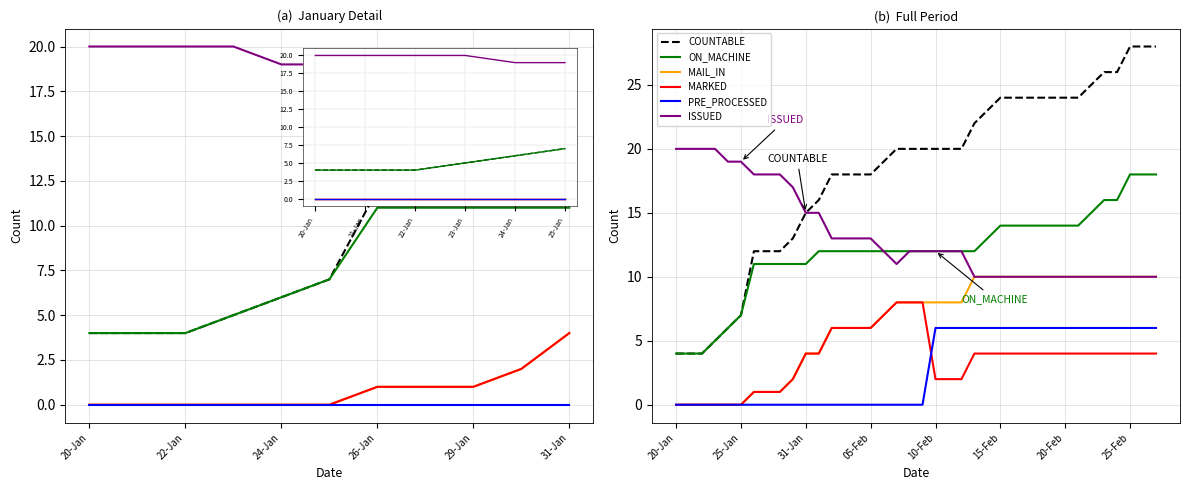

What is the spread (max minus min) of values at 27?

20